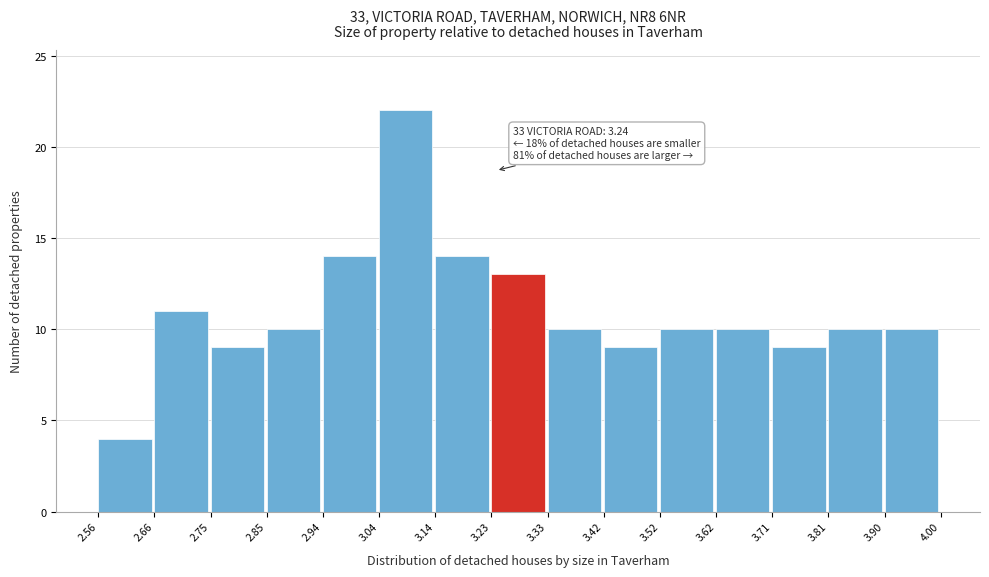

Over which range of the x-axis is the bar tallest?

3.04 to 3.14